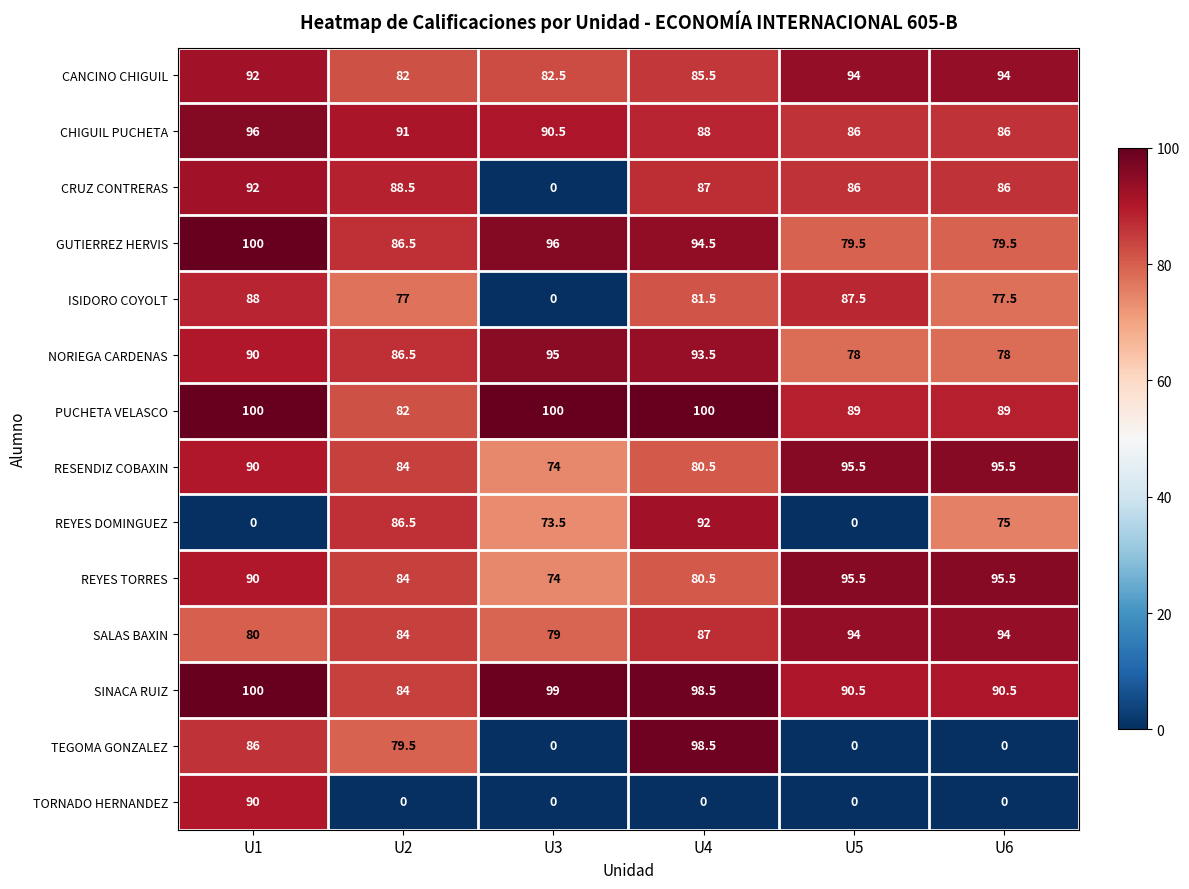

What is the maximum value shown in the chart?

100.0